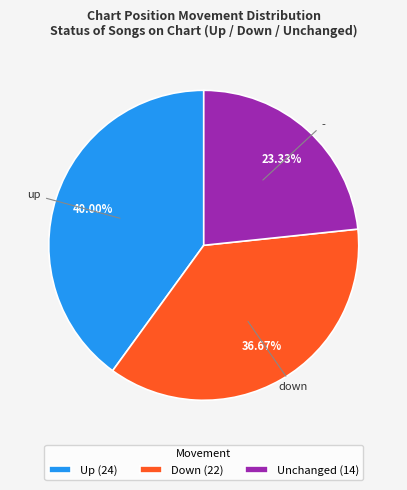

Is there a majority slice in this chart?

No